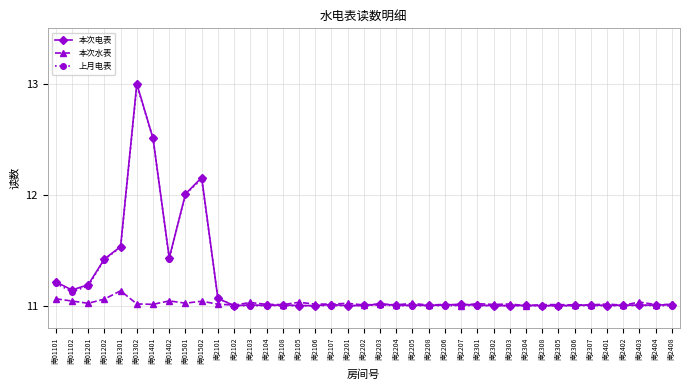

What is the total value across all series at 南2408?

33.0